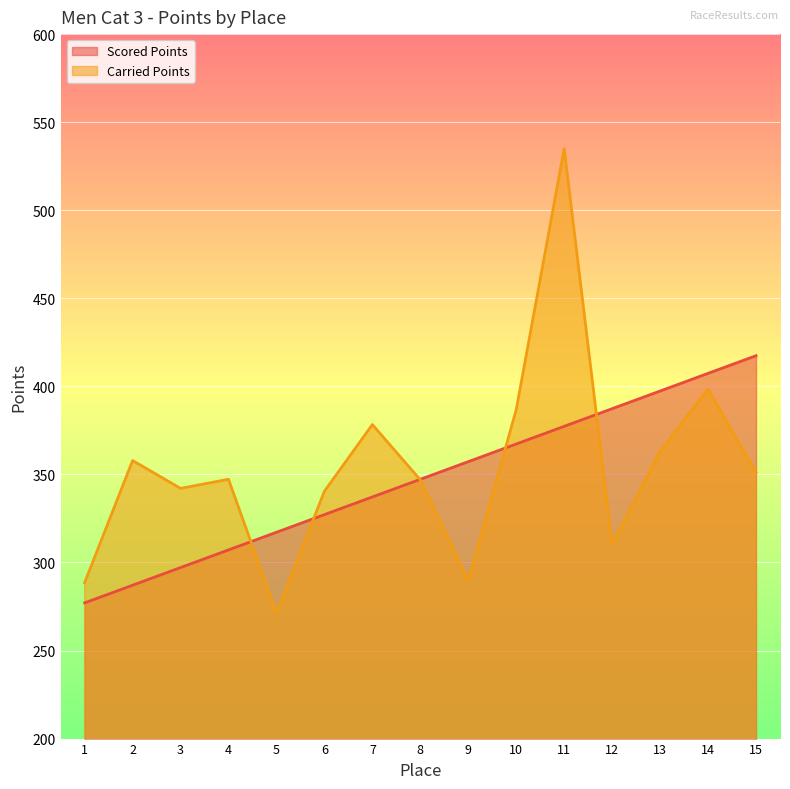

How many series are shown in this chart?

2